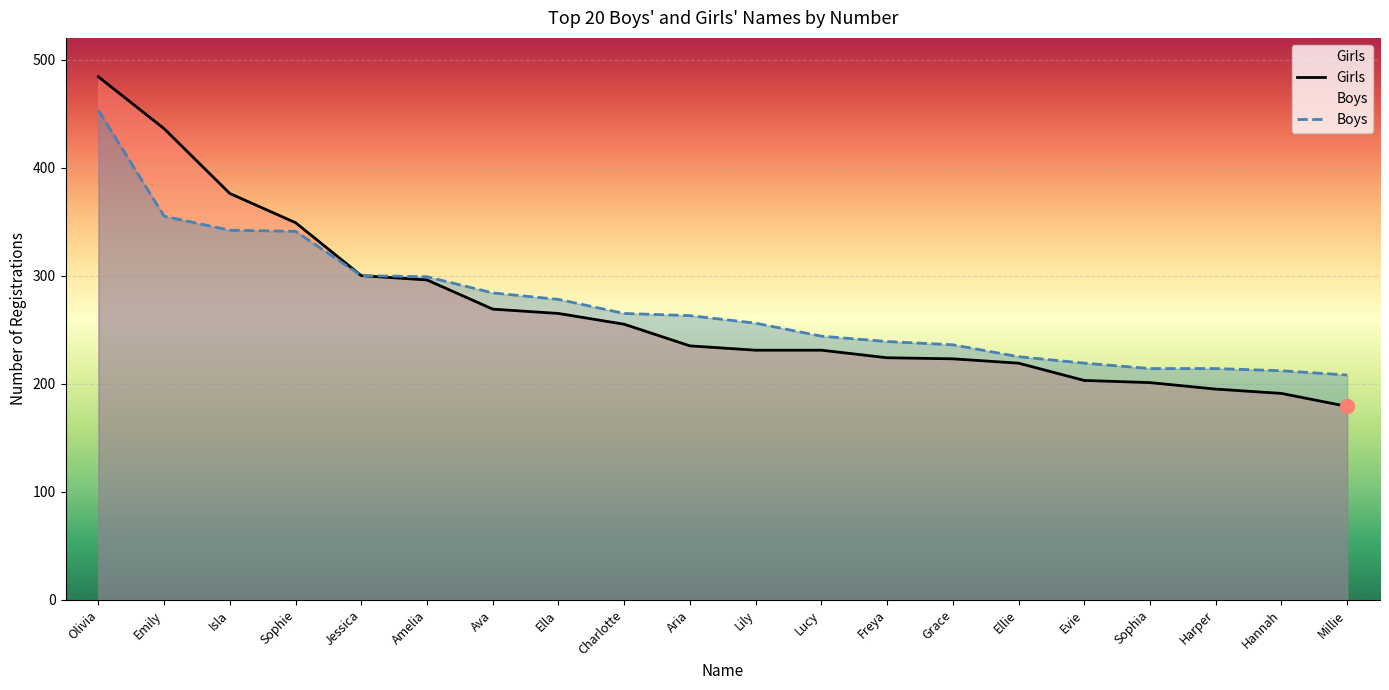

True or false: the data shows 51 at Hannah.

False